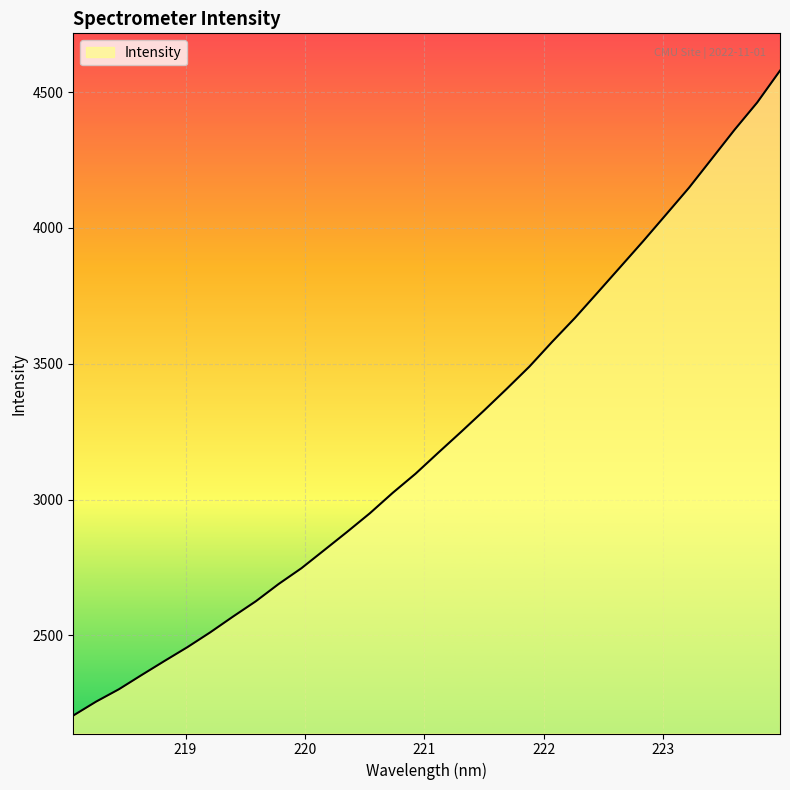

What is the difference between the maximum and minimum values?

2374.3